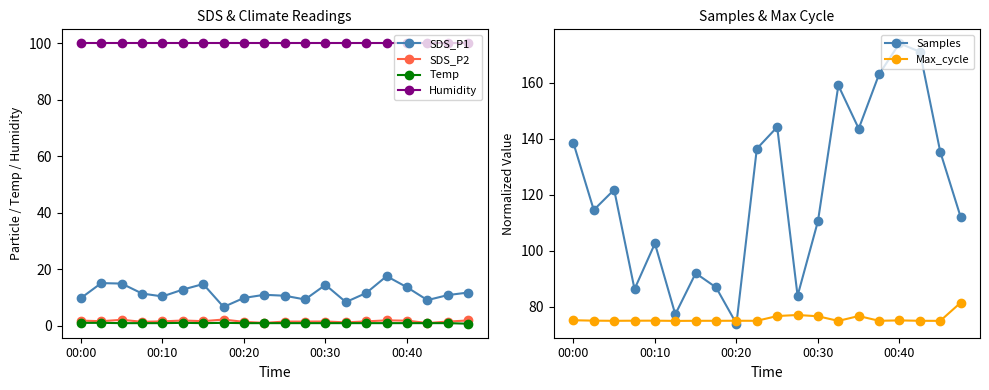

Count the number of categories in the chart.

20